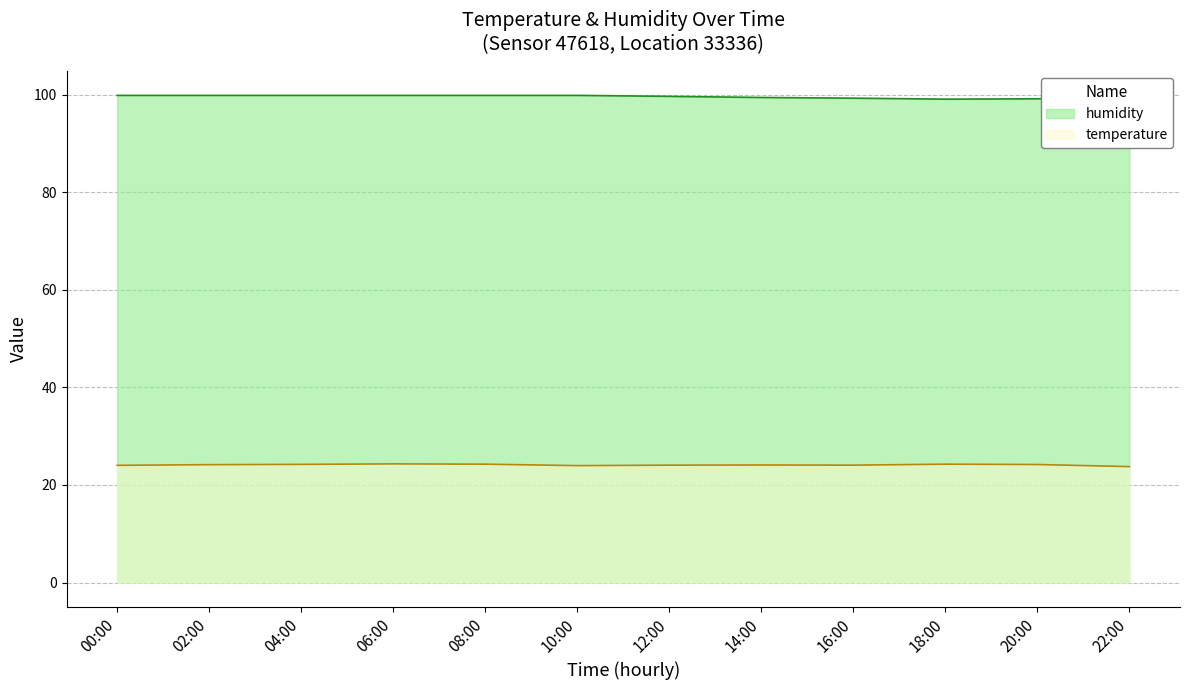

The value of humidity at 14:00 is 175.2. True or false?

False